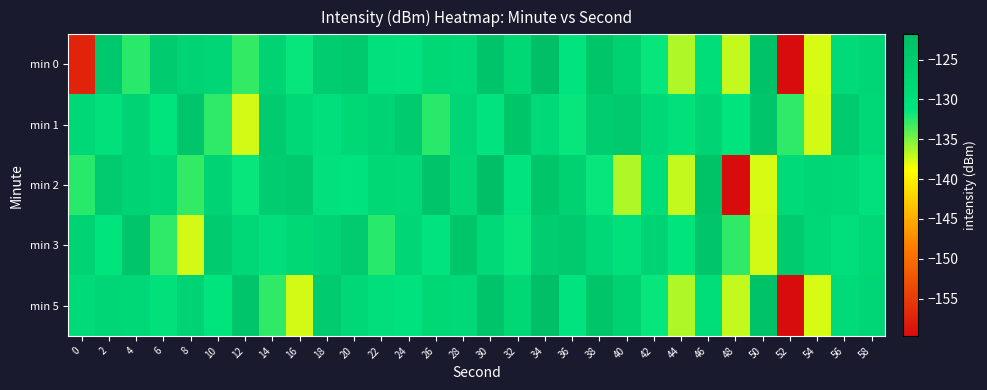

Reading left to right, extract all data points from this chart.

min 0: 0=-157.3	2=-124.2	4=-132.6	6=-124.8	8=-127.0	10=-127.5	12=-132.9	14=-126.9	16=-131.6	18=-125.5	20=-124.8	22=-130.0	24=-130.7	26=-128.1	28=-128.5	30=-123.1	32=-128.2	34=-121.8	36=-131.0	38=-123.7	40=-126.6	42=-131.6	44=-136.6	46=-129.5	48=-137.1	50=-122.9	52=-159.7	54=-137.7	56=-128.5	58=-127.7
min 1: 0=-127.9	2=-130.4	4=-126.8	6=-131.1	8=-123.5	10=-132.7	12=-137.6	14=-124.8	16=-128.0	18=-129.9	20=-128.1	22=-127.0	24=-124.8	26=-132.6	28=-127.5	30=-131.0	32=-123.7	34=-128.5	36=-131.6	38=-125.5	40=-124.8	42=-127.9	44=-130.4	46=-126.8	48=-131.1	50=-123.5	52=-132.7	54=-137.6	56=-124.8	58=-128.0
min 2: 0=-132.6	2=-124.8	4=-127.0	6=-127.5	8=-132.9	10=-126.9	12=-131.6	14=-125.5	16=-124.8	18=-130.0	20=-130.7	22=-128.1	24=-128.5	26=-123.1	28=-128.2	30=-121.8	32=-131.0	34=-123.7	36=-126.6	38=-131.6	40=-136.6	42=-129.5	44=-137.1	46=-122.9	48=-159.7	50=-137.7	52=-128.5	54=-127.7	56=-127.9	58=-130.4
min 3: 0=-126.8	2=-131.1	4=-123.5	6=-132.7	8=-137.6	10=-124.8	12=-128.0	14=-129.9	16=-128.1	18=-127.0	20=-124.8	22=-132.6	24=-127.5	26=-131.0	28=-123.7	30=-128.5	32=-131.6	34=-125.5	36=-124.8	38=-127.9	40=-130.4	42=-126.8	44=-131.1	46=-123.5	48=-132.7	50=-137.6	52=-124.8	54=-128.0	56=-129.9	58=-128.1
min 5: 0=-128.5	2=-127.7	4=-127.9	6=-130.4	8=-126.8	10=-131.1	12=-123.5	14=-132.7	16=-137.6	18=-124.8	20=-128.0	22=-129.9	24=-130.7	26=-128.1	28=-128.5	30=-123.1	32=-128.2	34=-121.8	36=-131.0	38=-123.7	40=-126.6	42=-131.6	44=-136.6	46=-129.5	48=-137.1	50=-122.9	52=-159.7	54=-137.7	56=-128.5	58=-127.7